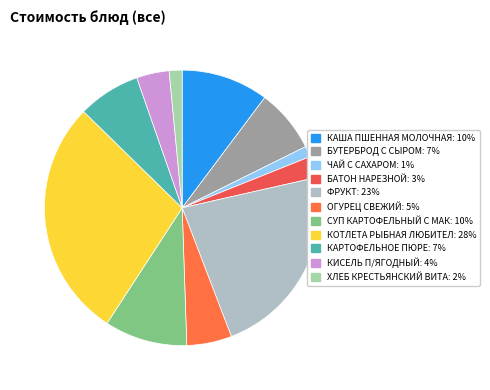

Does any single category account for the majority?

No